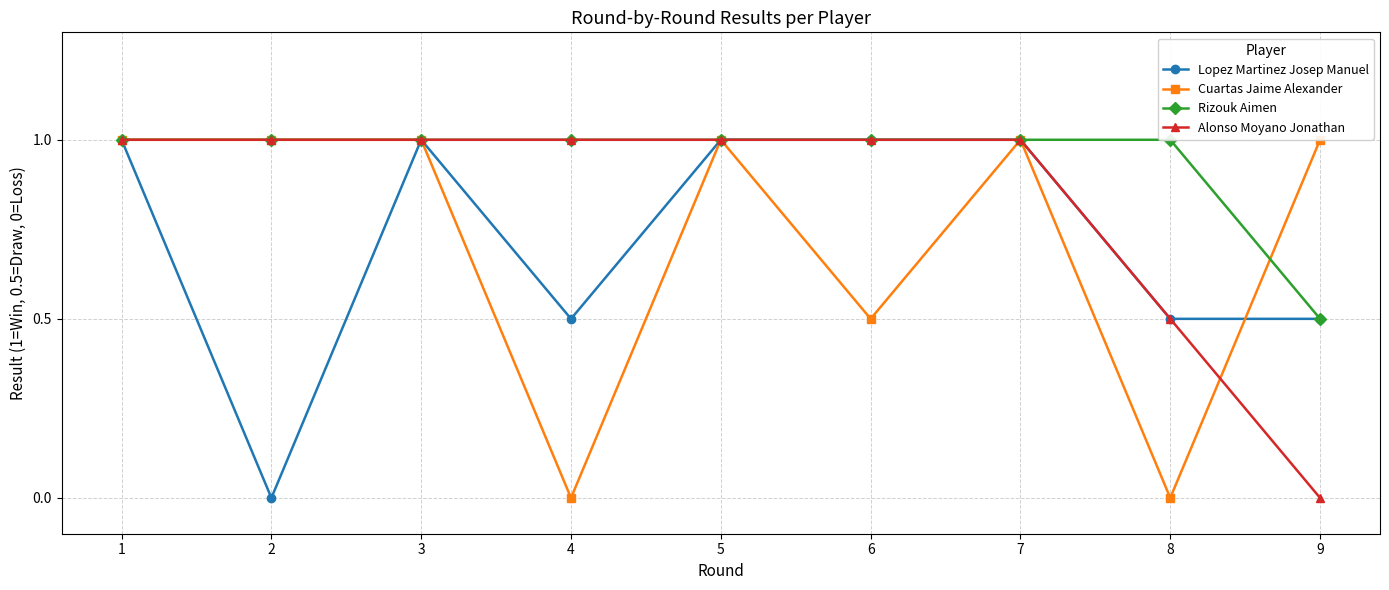

True or false: Alonso Moyano Jonathan has a value of 0.6 at 4.

False